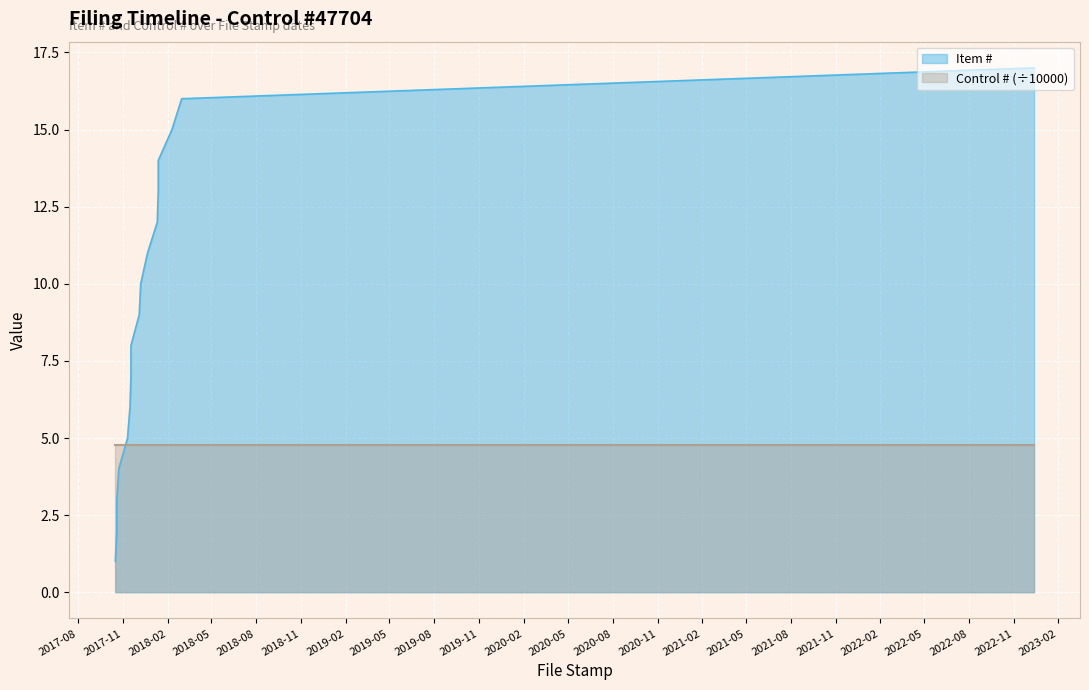

What is the ratio of the value at 2017-11-15 to the value at 2017-10-16?

6.0